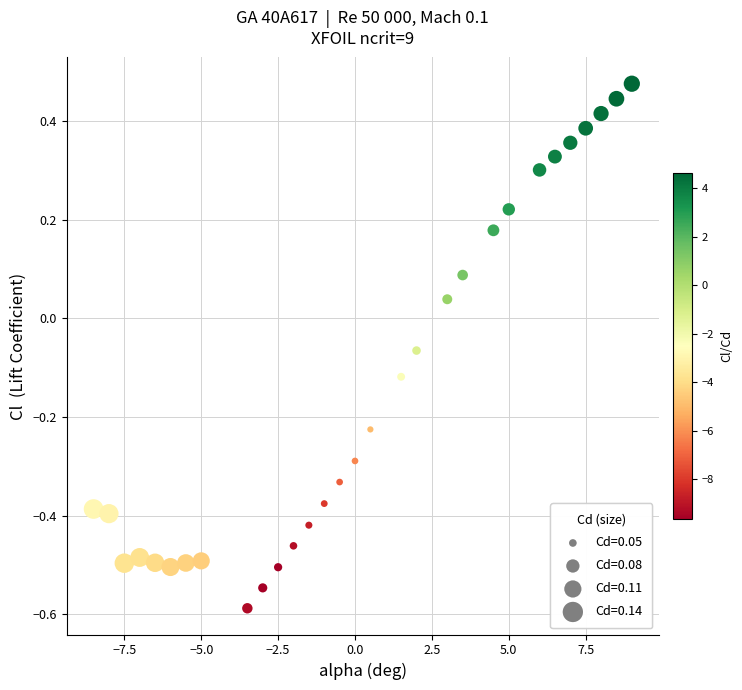

What is the range of Y values (max minus min)?

1.1